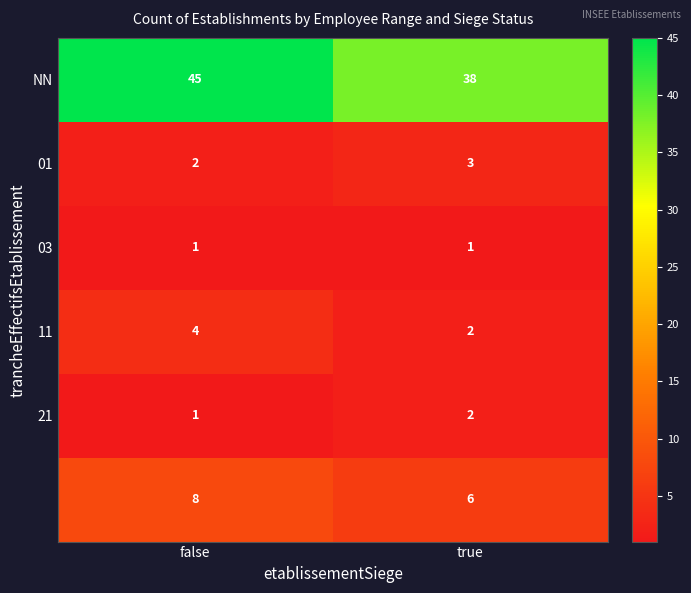

Count the number of data series in this chart.

6